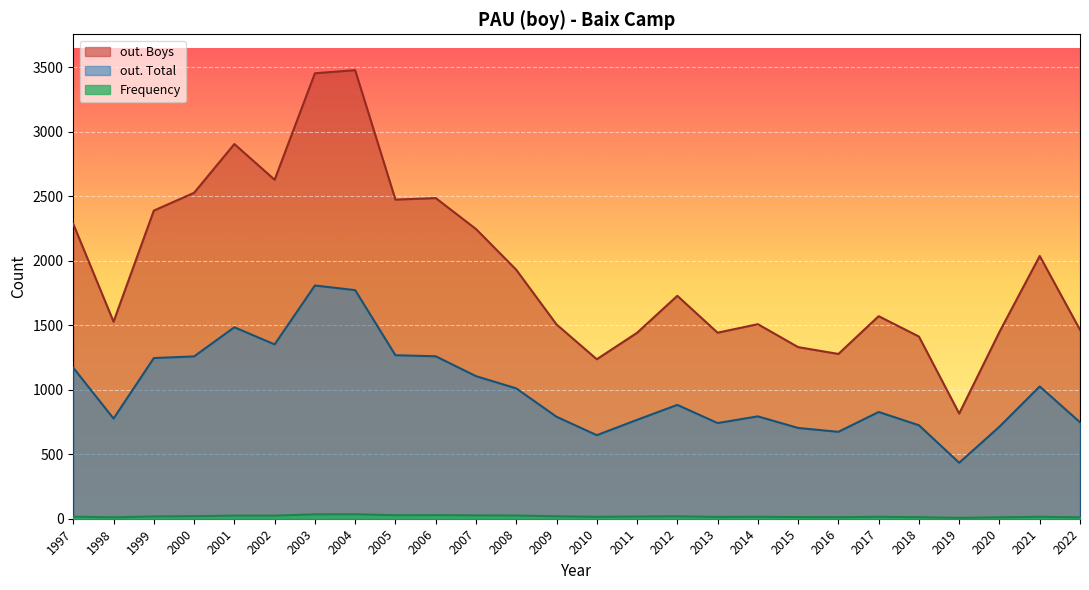

True or false: out. Total and out. Boys intersect in this chart.

False